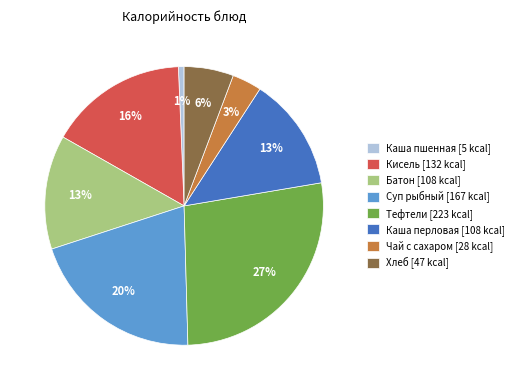

Is Батон the majority of the pie?

No